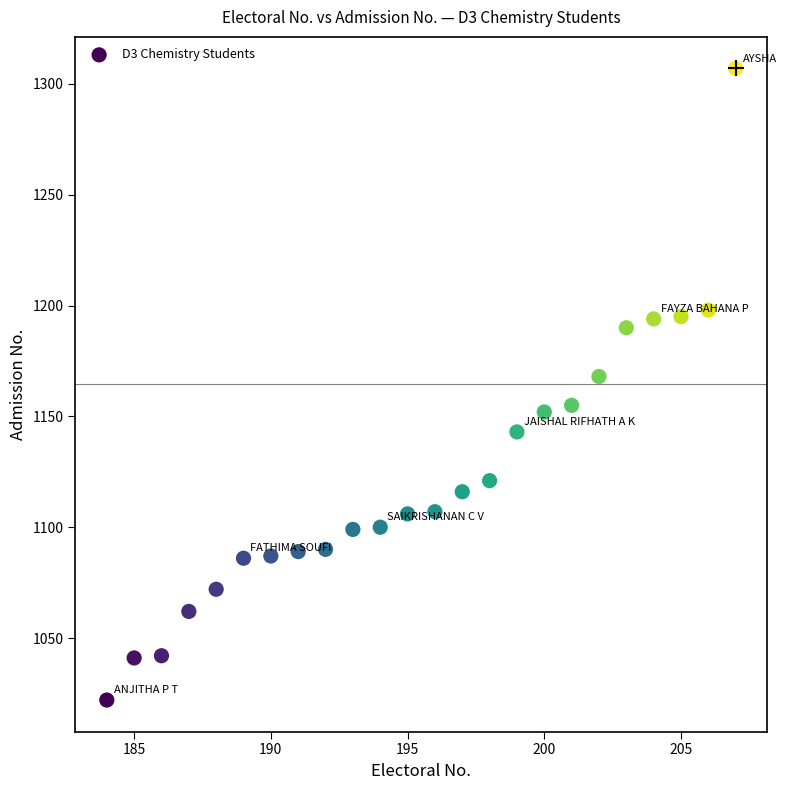

What is the range of Y values (max minus min)?

285